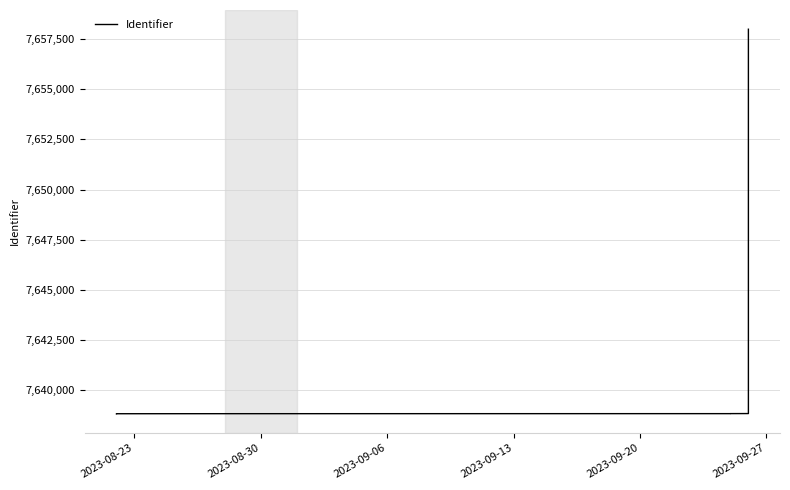

What is the value of the 1st point from the left?

7638815